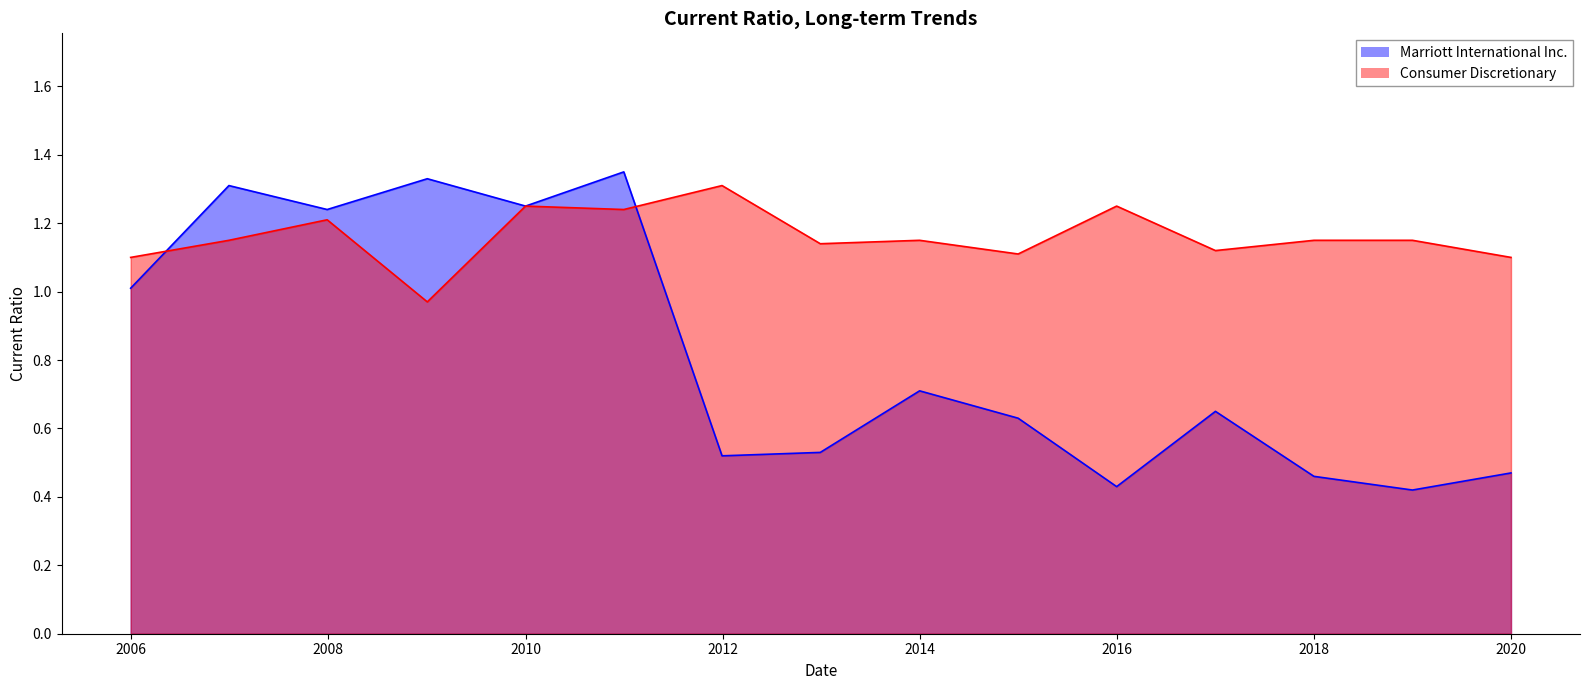

How many data points does each series have?

15